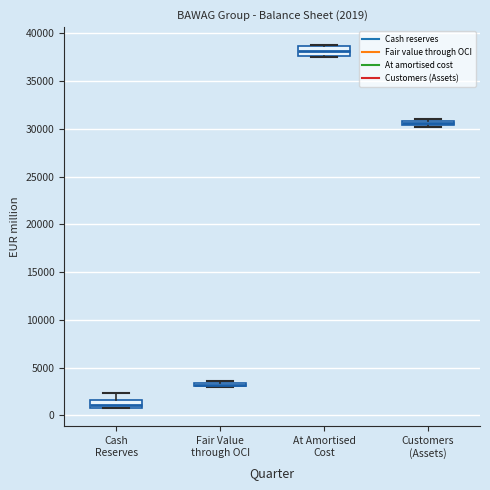

Which box's median line is the highest?

At Amortised Cost